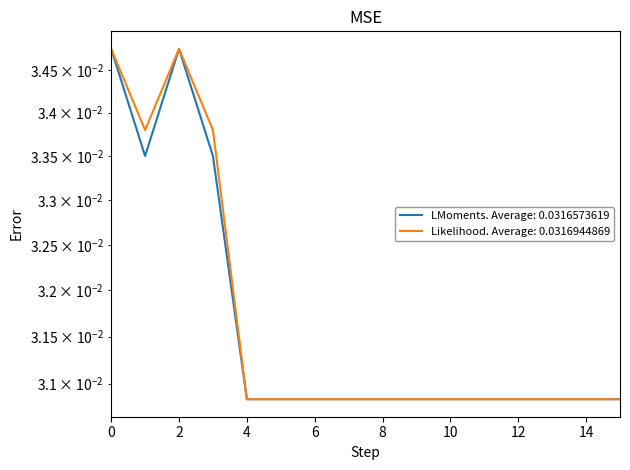

At how many categories does at least one series exceed 0?

16